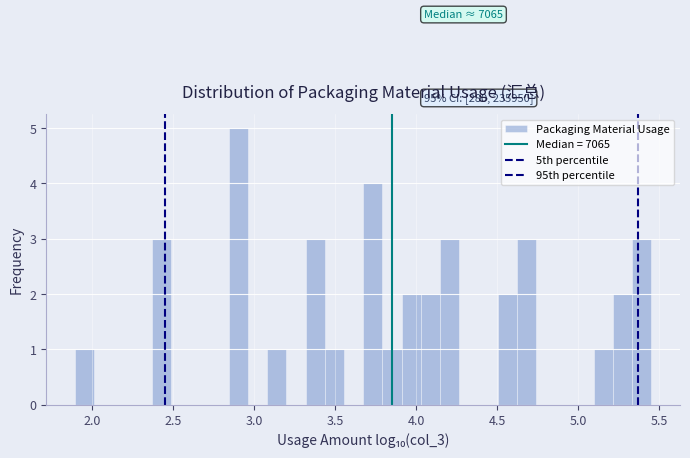

Around what value on the x-axis is the tallest bar? Give the approximate position of its centre, as read against the axis.

2.90